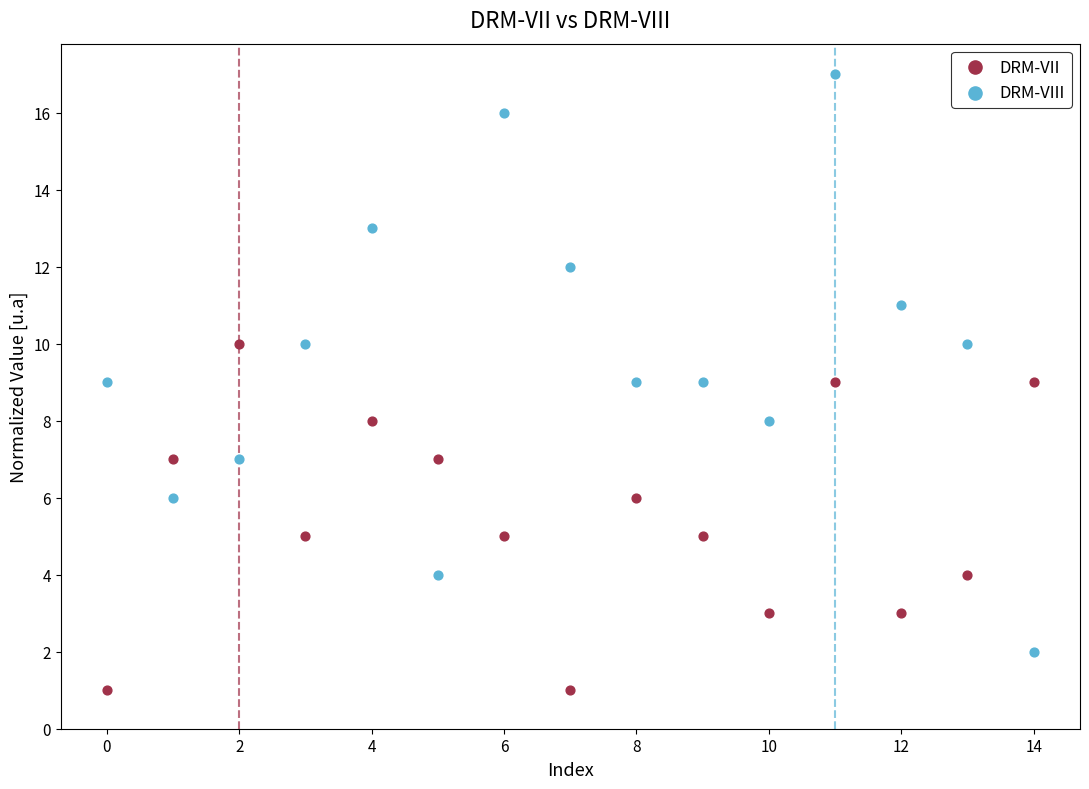

Which series reaches the minimum Y coordinate?

DRM-VII